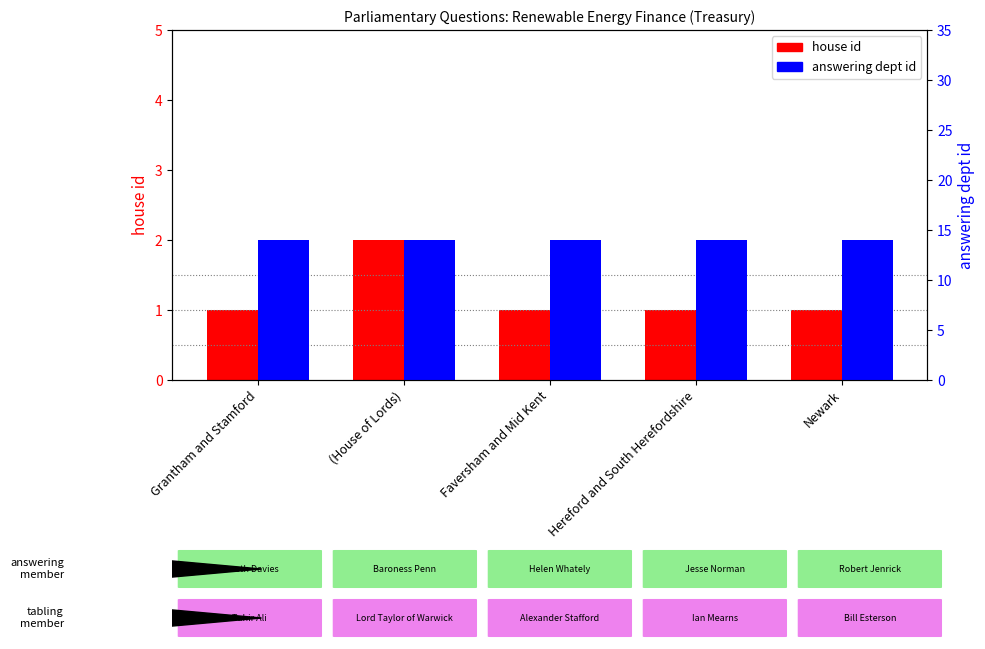

What is the value of the answering dept id bar at the 2nd from the left?

14